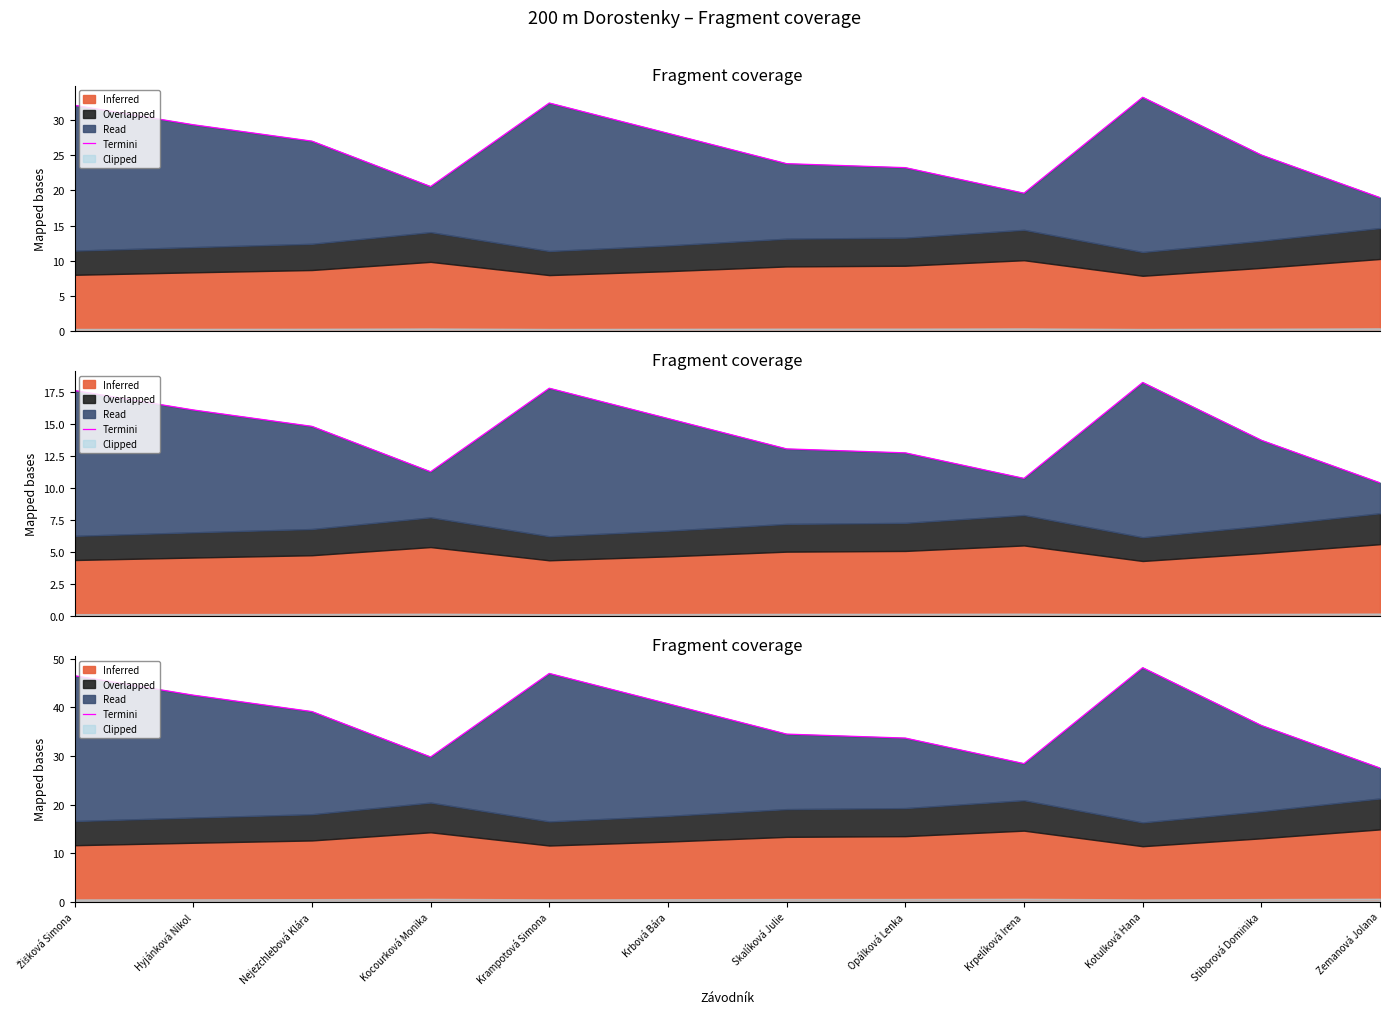

Reading right to left, extract all data points from this chart.

Zemanová Jolana=27.5	Stiborová Dominika=36.3	Kotulková Hana=48.2	Krpelíková Irena=28.4	Opálková Lenka=33.7	Skalíková Julie=34.5	Krbová Bára=40.8	Krampotová Simona=47.0	Kocourková Monika=29.8	Nejezchlebová Klára=39.2	Hyjánková Nikol=42.5	Žišková Simona=46.5